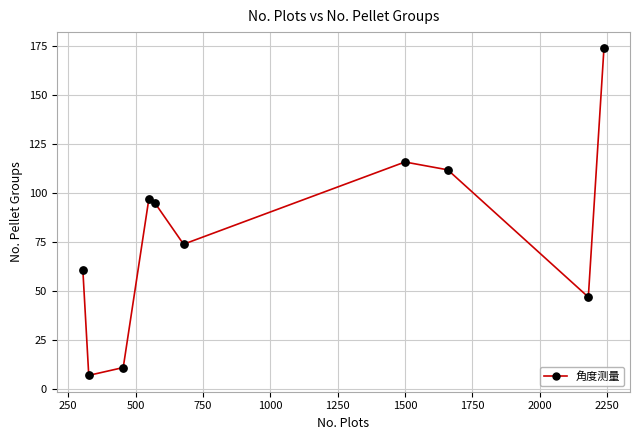

What is the range of X values (max minus min)?

1935